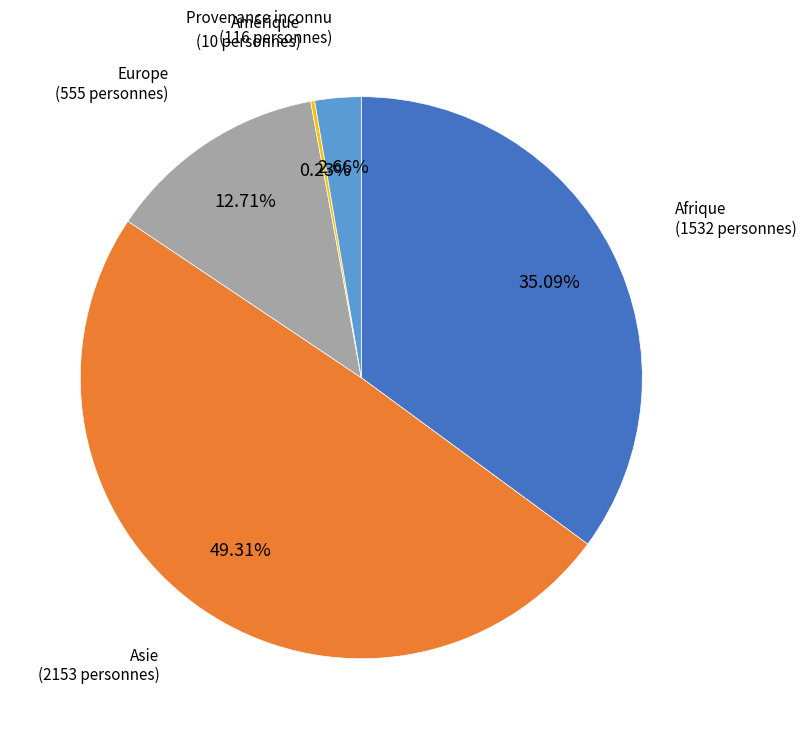

Does any single category account for the majority?

No